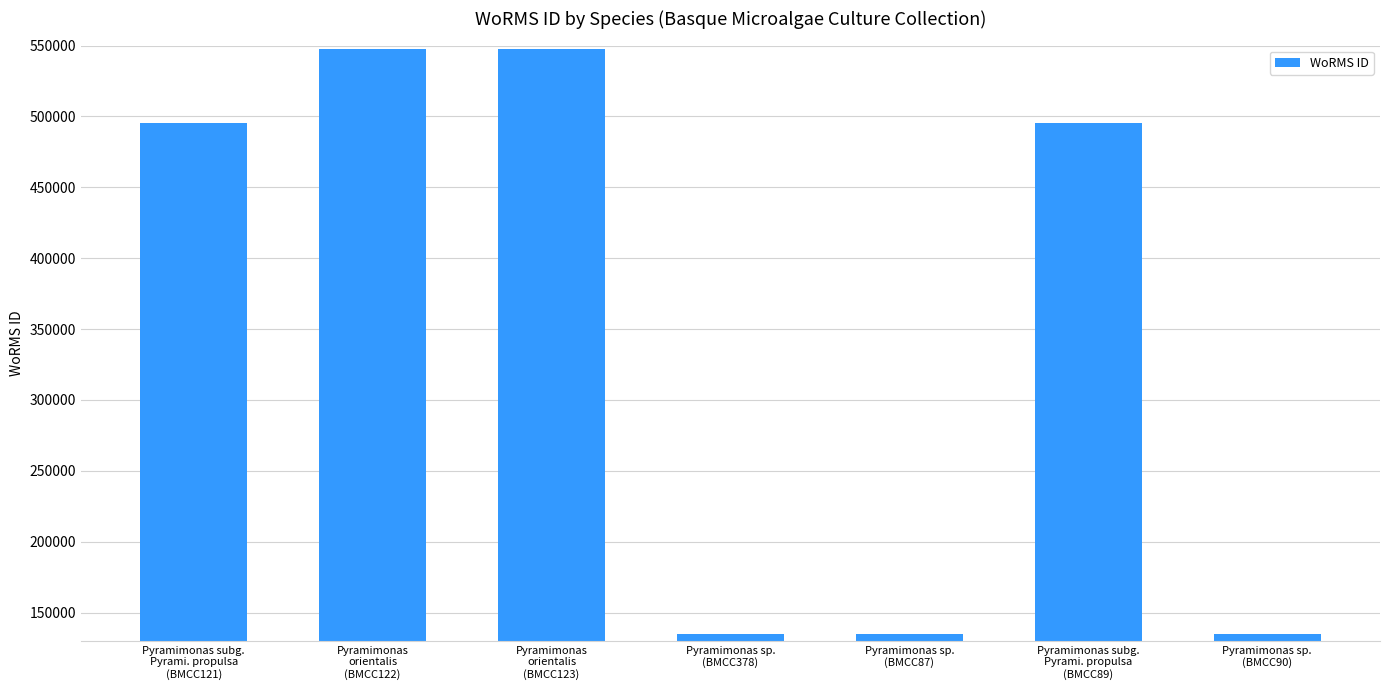

Read the value at Pyramimonas sp.
(BMCC87).

134529